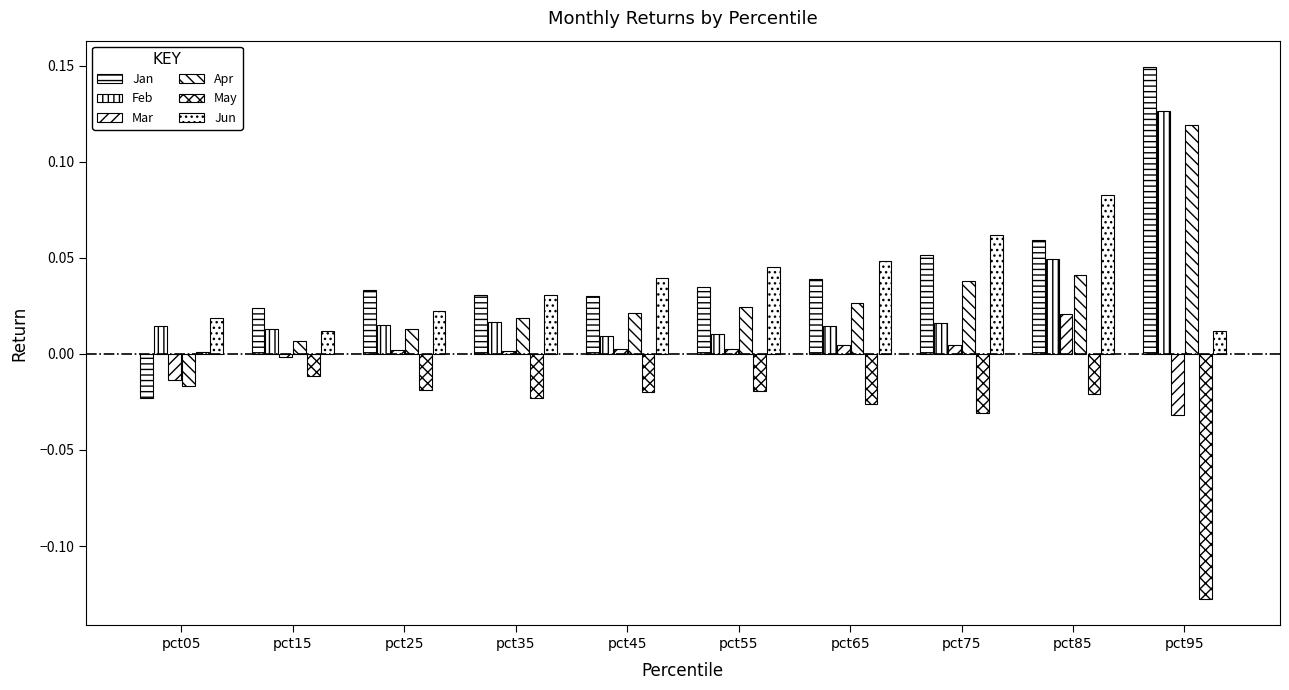

Which category has the highest value in the Mar series?

pct85